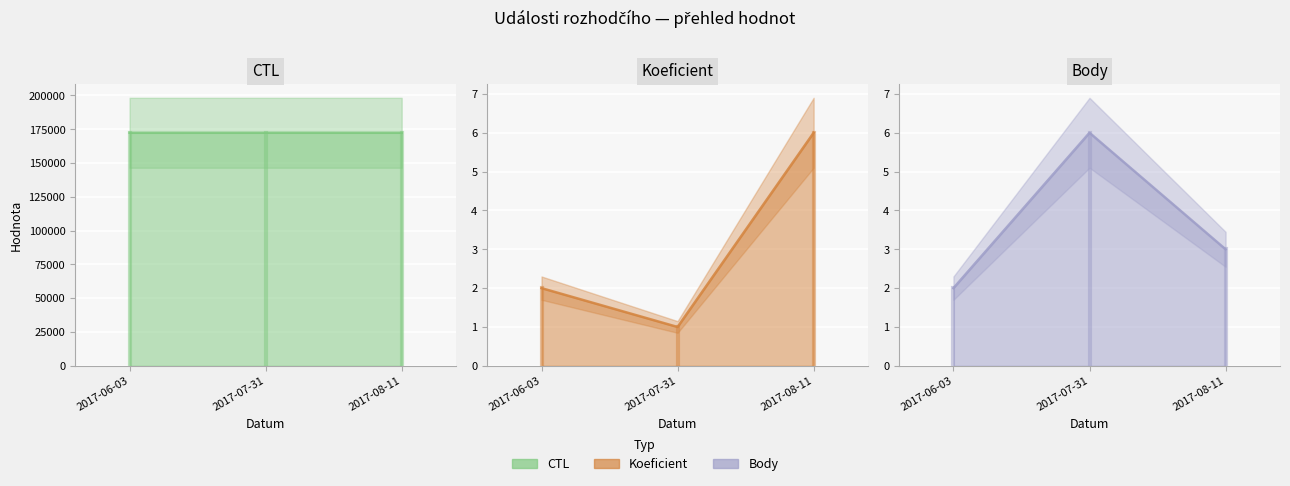

At which label is Koeficient closest to 3?

2017-06-03